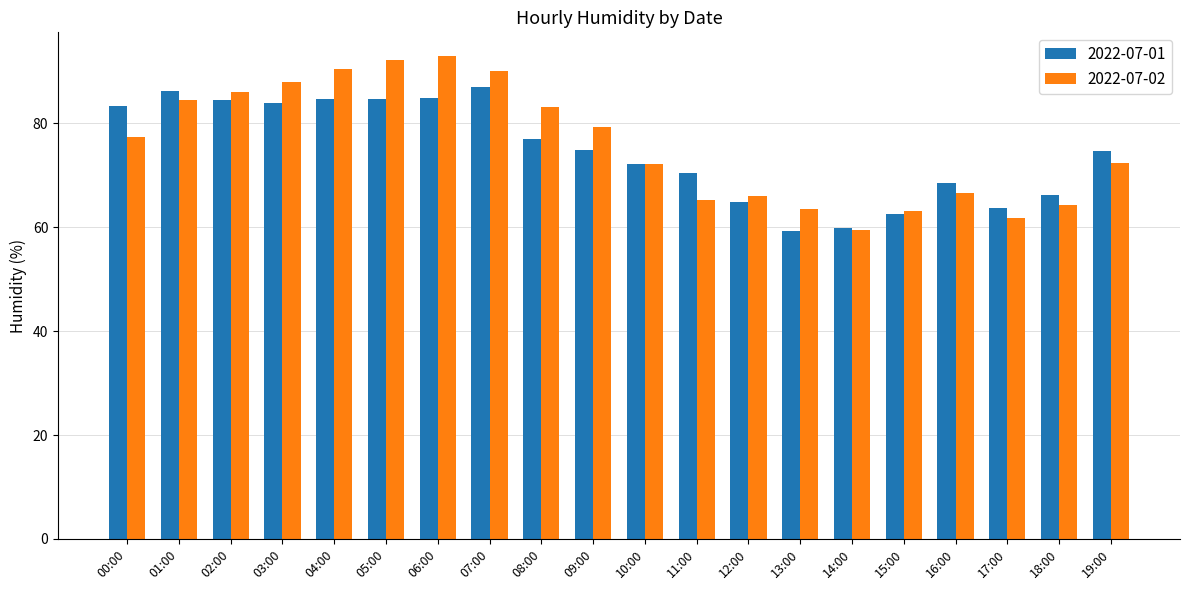

What is the greatest value displayed?

92.9